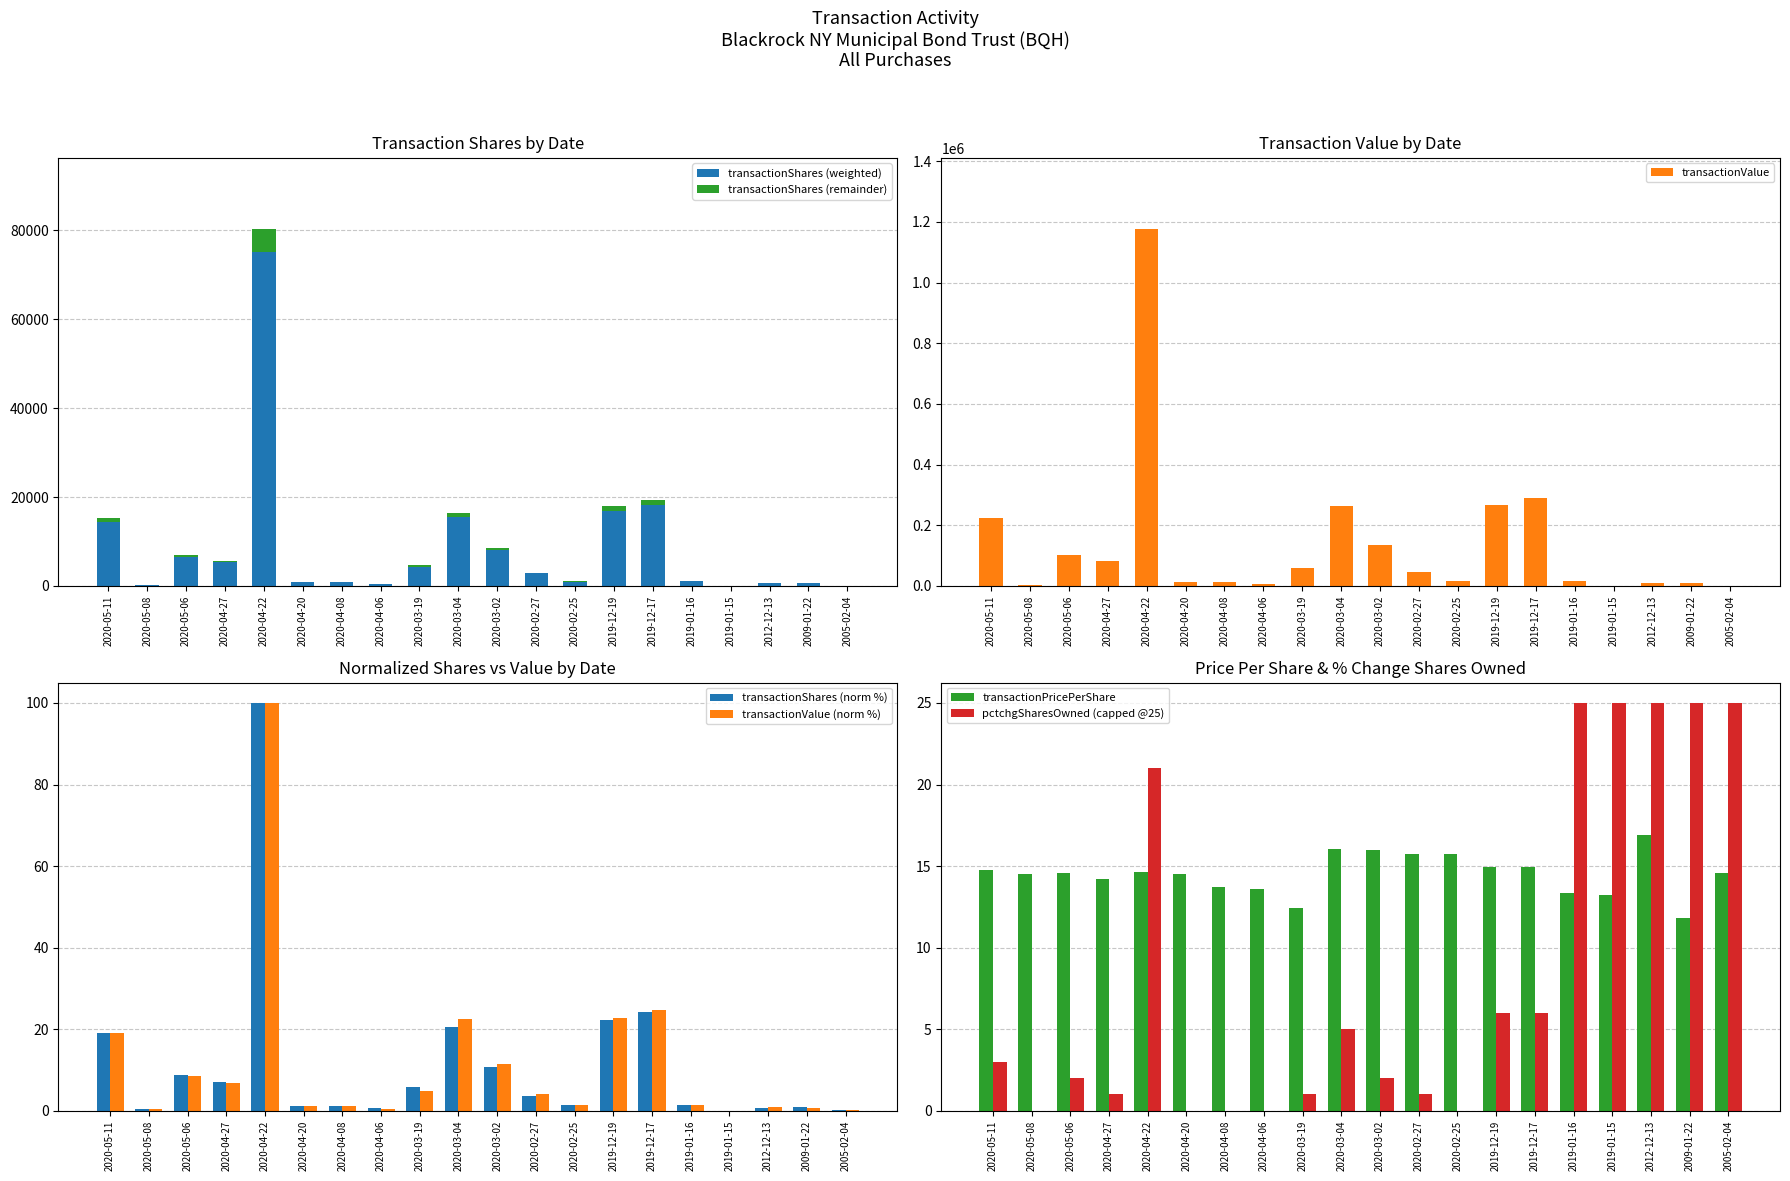

Read the transactionShares value at 2020-03-04.

20.5